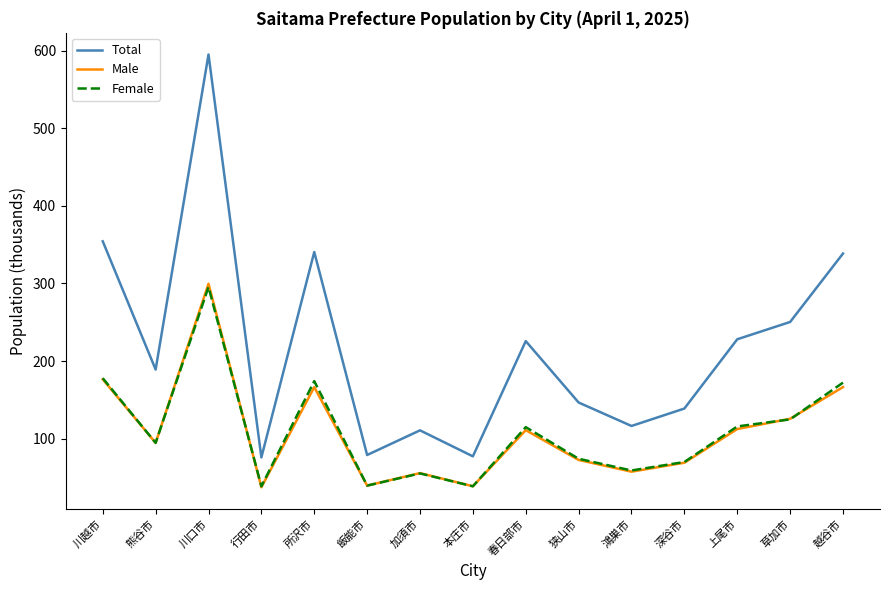

True or false: Male and Total cross at least once.

False